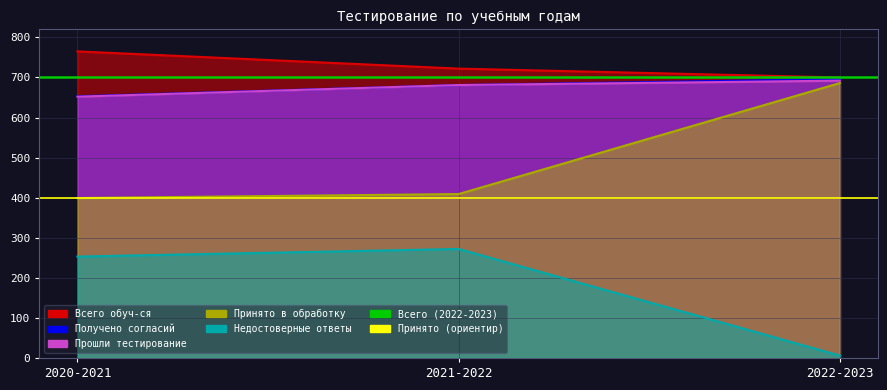

What is the approximate value of Всего (2022-2023) at 2020-2021?

700